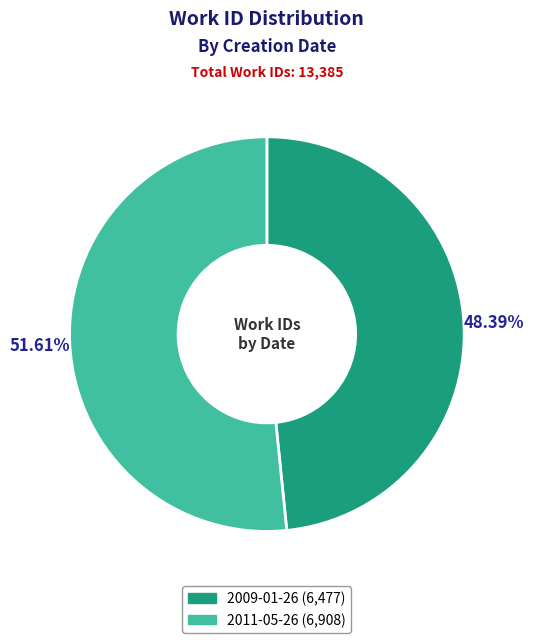

Which slice represents more than half of the pie?

2011-05-26